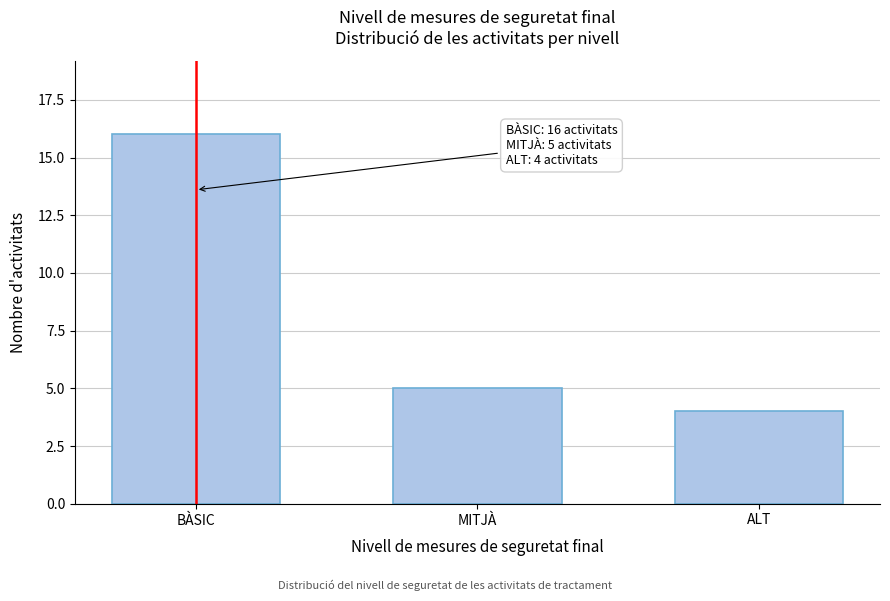

Reading left to right, list all the values displayed in this chart.

BÀSIC=16	MITJÀ=5	ALT=4